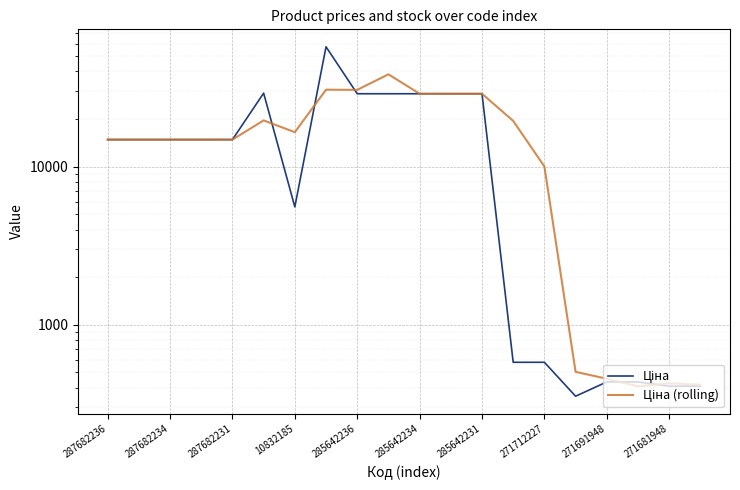

Which series changed the most between 285642236 and 13?

Ціна